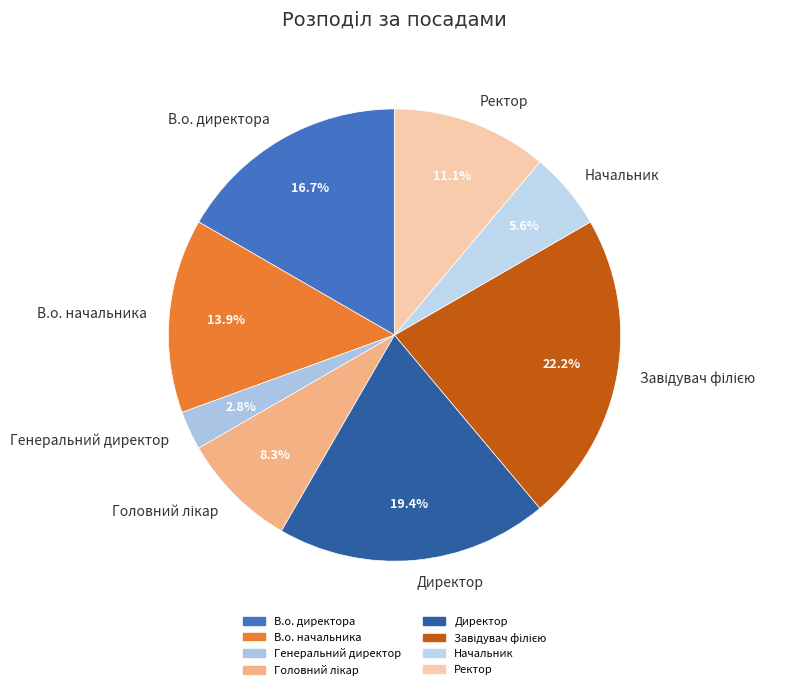

Does any single category account for the majority?

No